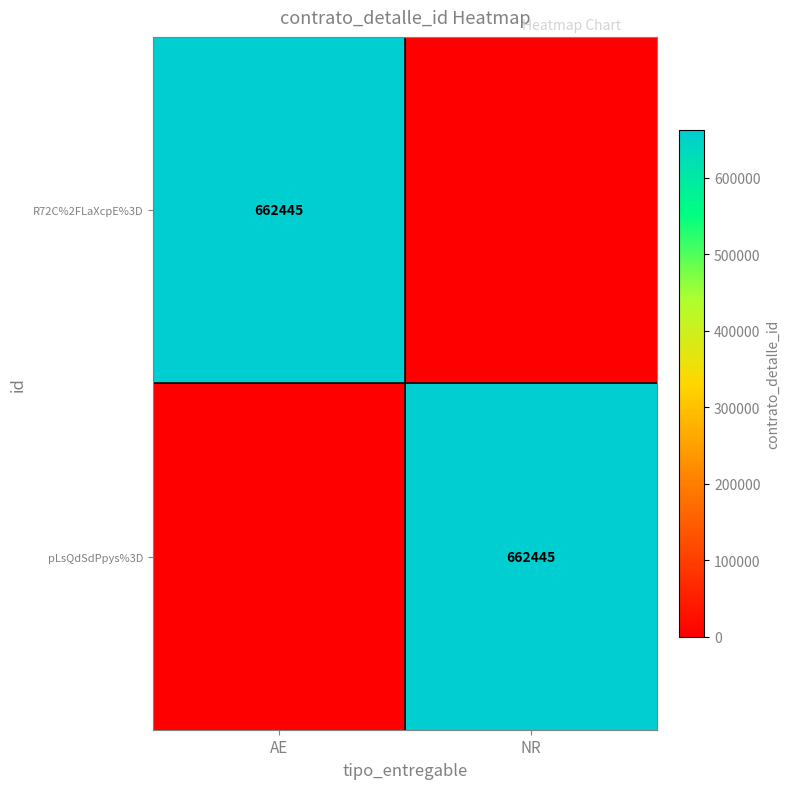

What is the difference between the highest and lowest values at NR?

662445